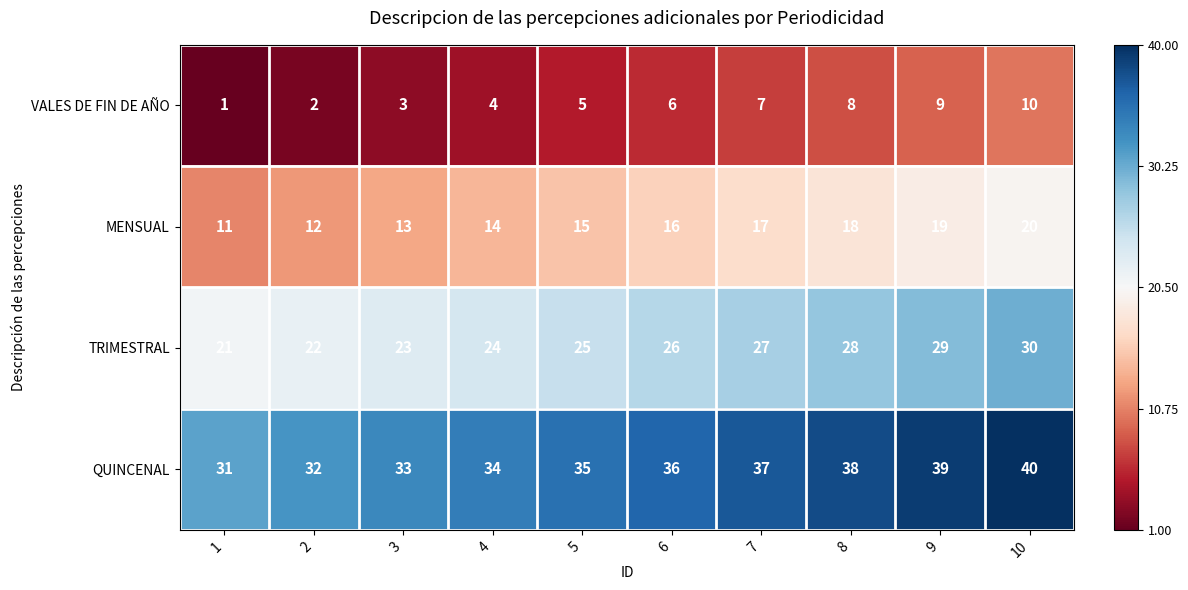

At which category is the sum across all series the highest?

10